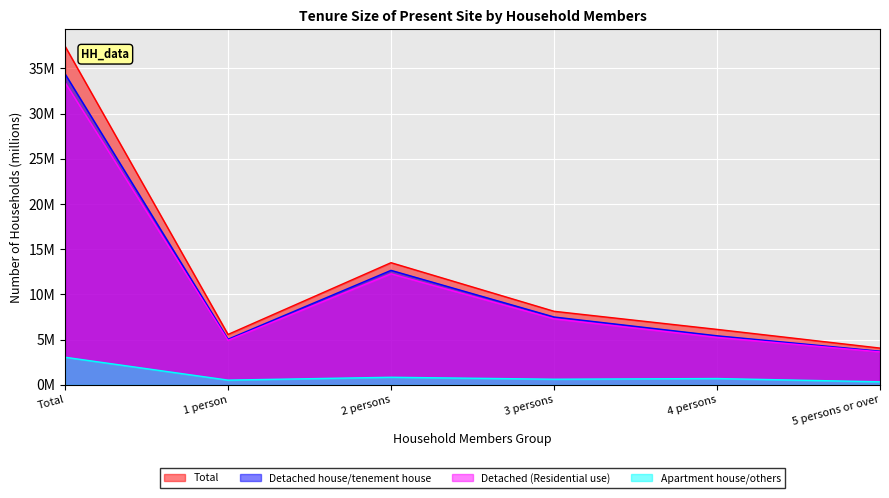

True or false: Total has a value of 6.1 at 4 persons.

True